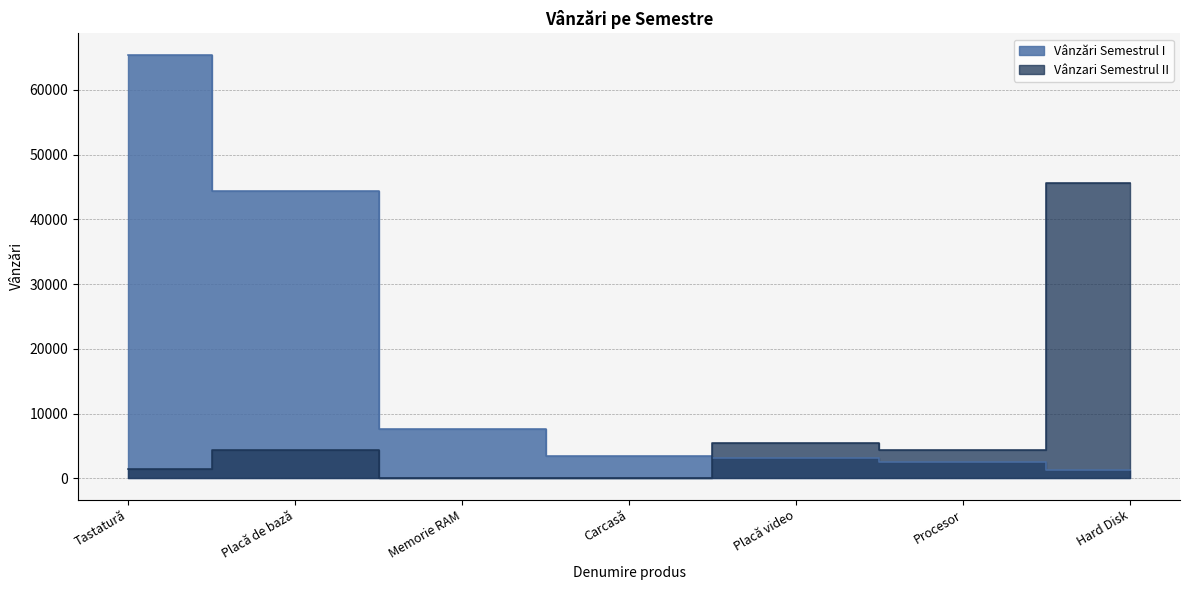

At which category is the sum across all series the highest?

Tastatură